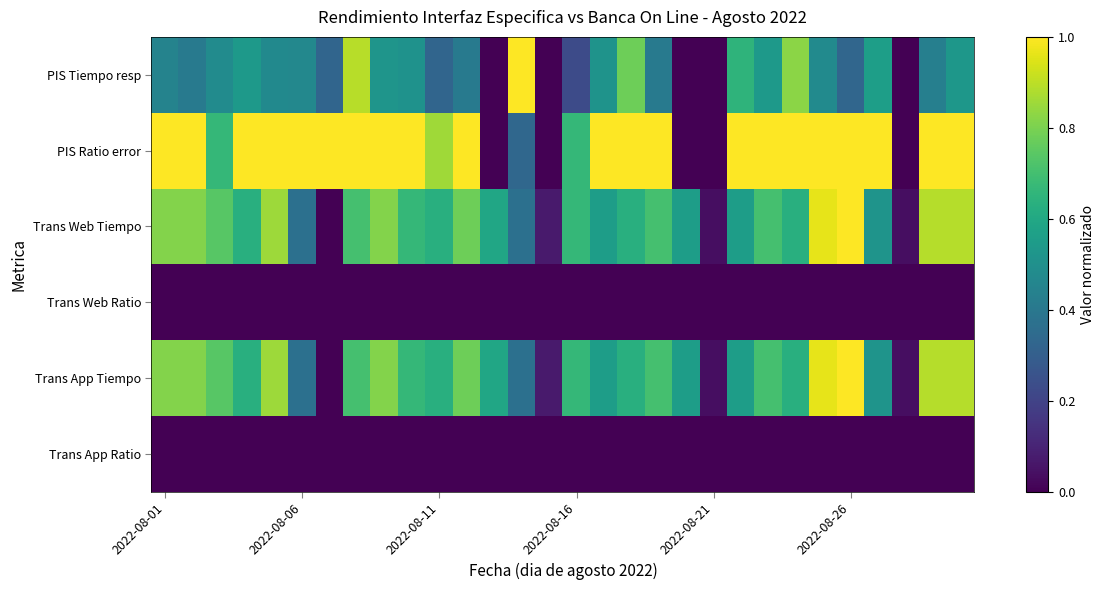

Which series has the widest spread of values?

PIS Tiempo resp